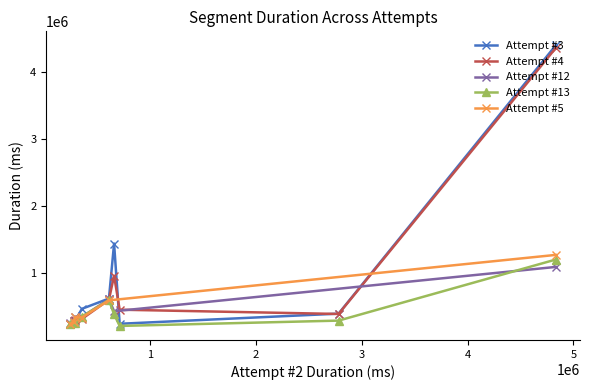

At which category does the data reach its first local peak?

3